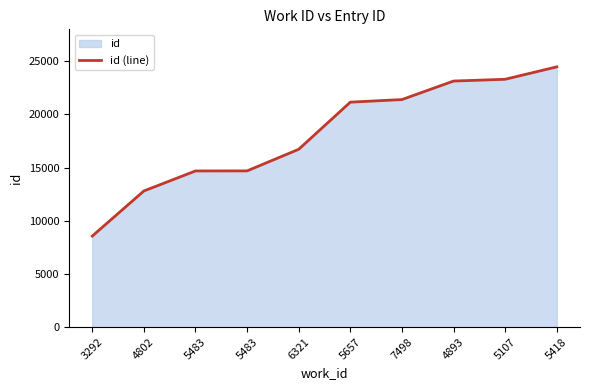

Rank the categories by value from highest to lowest.

5418, 5107, 4893, 7498, 5657, 6321, 5483, 5483, 4802, 3292